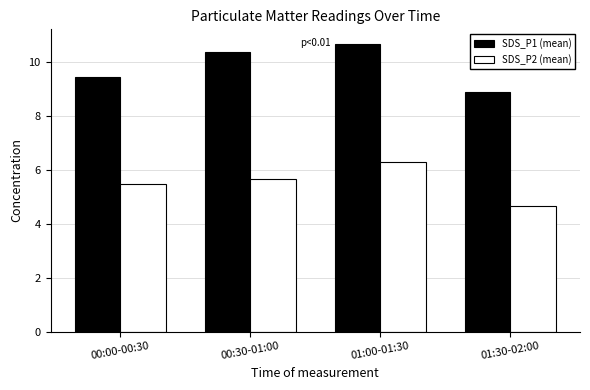

Rank the categories by SDS_P1 (mean) value from highest to lowest.

01:00-01:30, 00:30-01:00, 00:00-00:30, 01:30-02:00